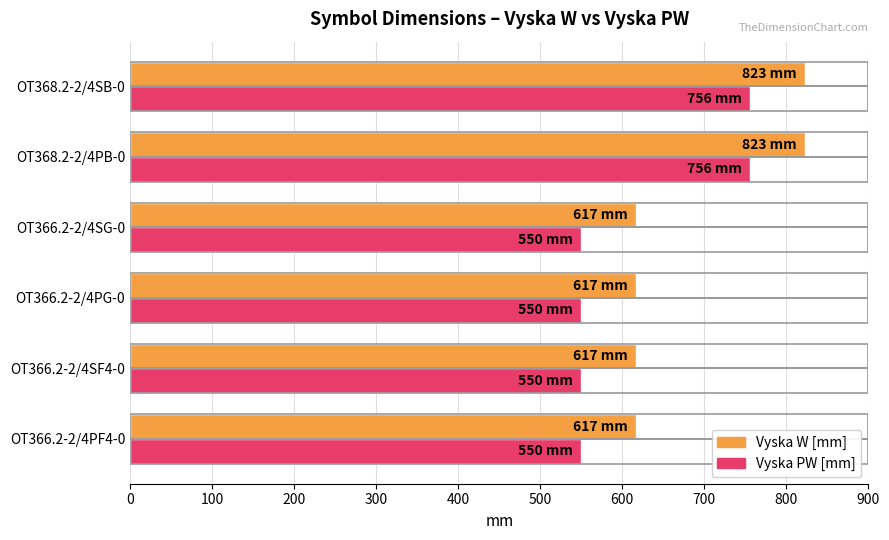

What is the difference between the maximum and minimum values in the Vyska PW [mm] series?

206